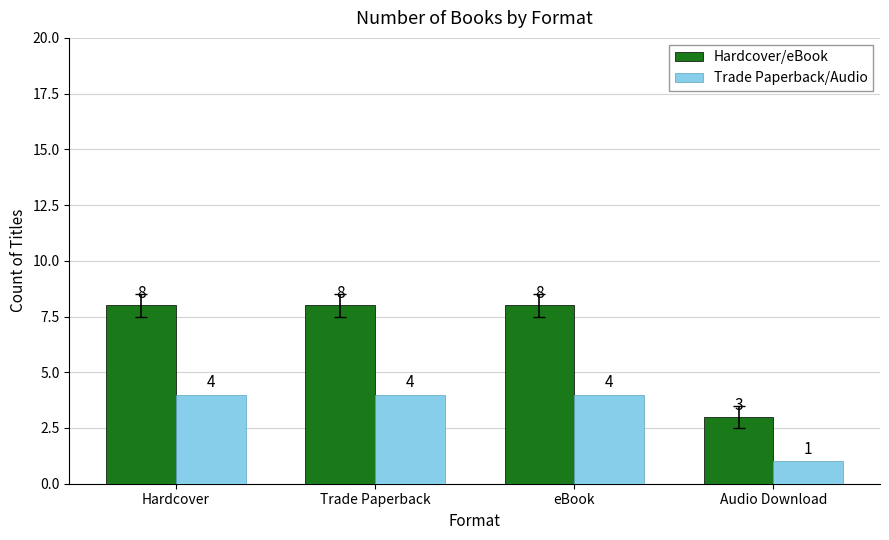

The Hardcover/eBook series shows 5 at eBook. True or false?

False